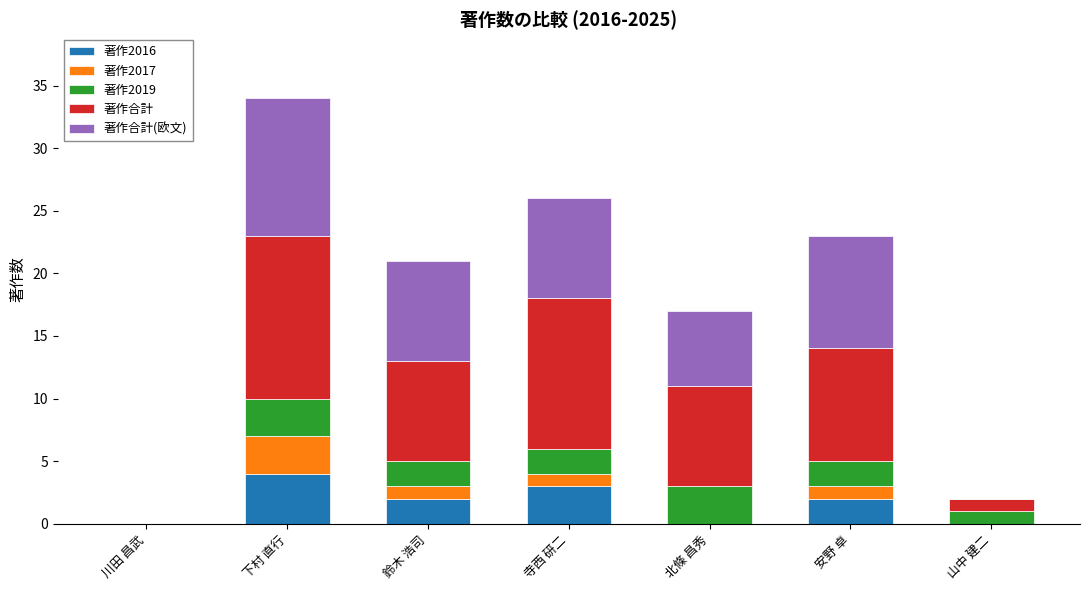

At which category is the sum across all series the highest?

下村 直行